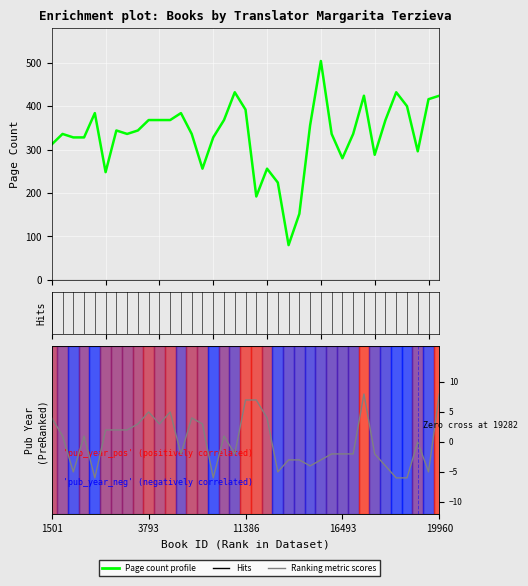

List the series in order of their overall mean, highest first.

Page count profile, Ranking metric scores